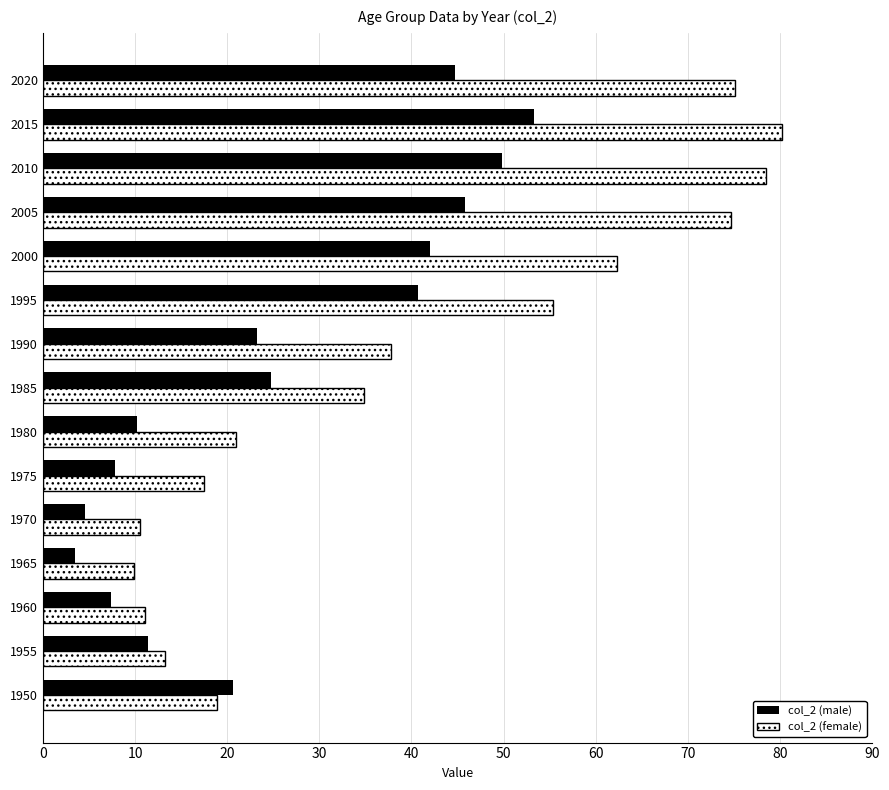

The value of col_2 (female) at 1970 is 10.5. True or false?

True